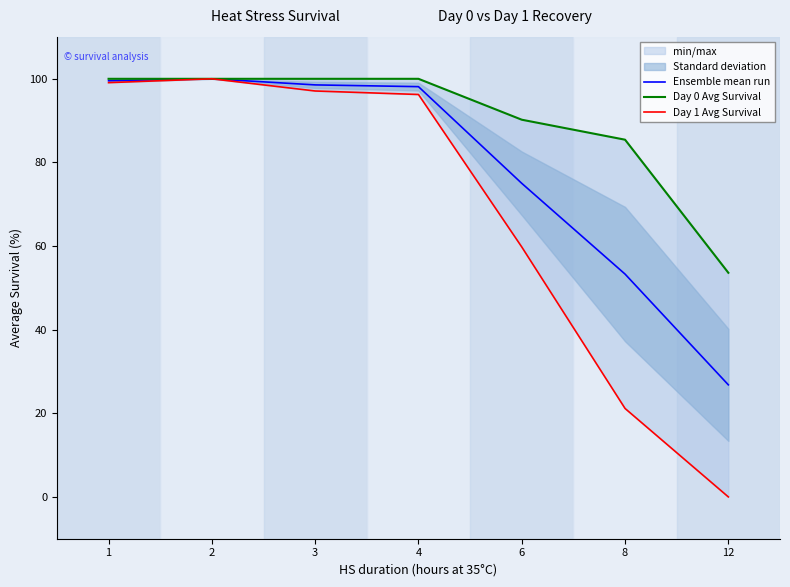

The value of Ensemble mean run at 1 is 57.6. True or false?

False